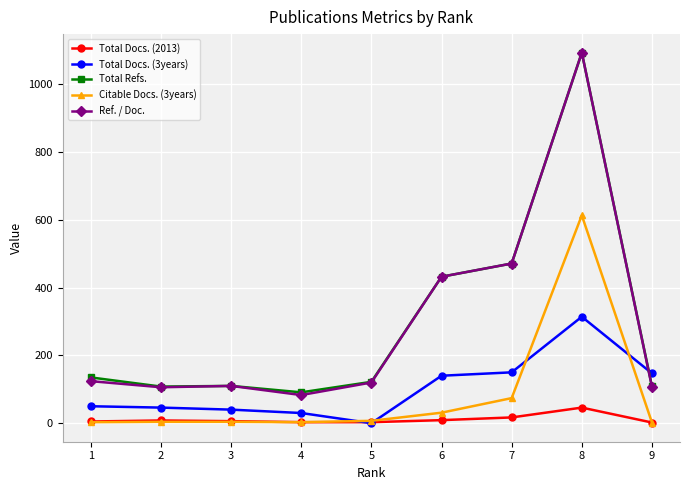

What is the average value of the Citable Docs. (3years) series?

82